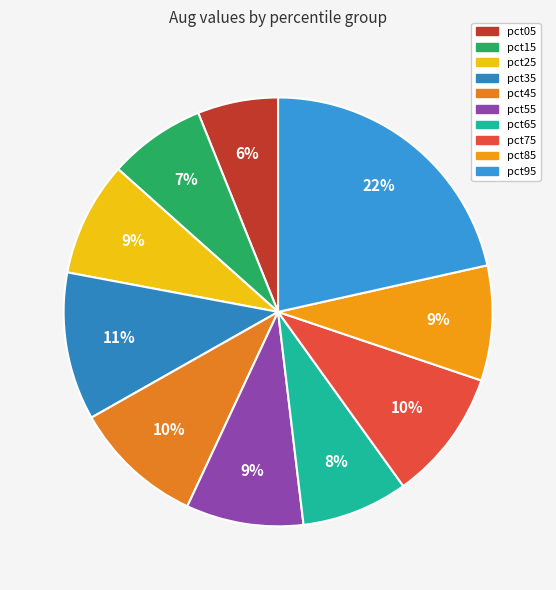

Is pct65 the majority of the pie?

No